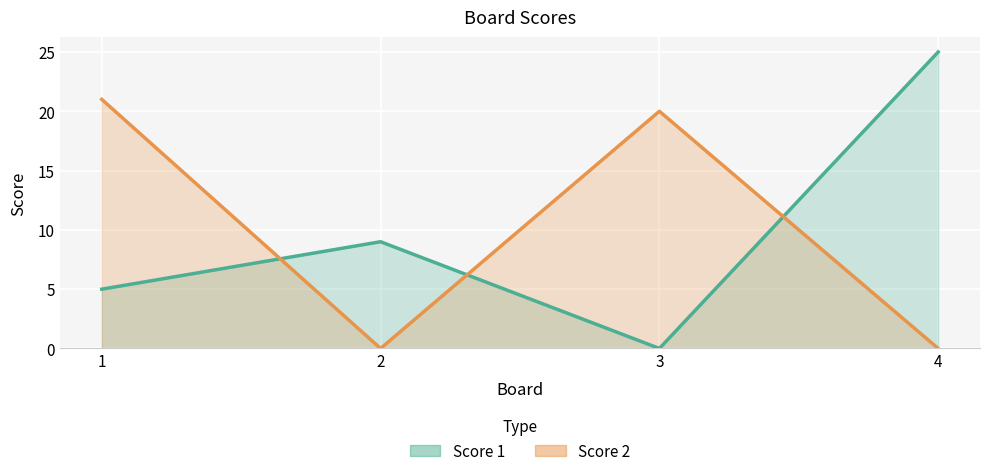

Does the chart display data point markers on the line(s)?

No